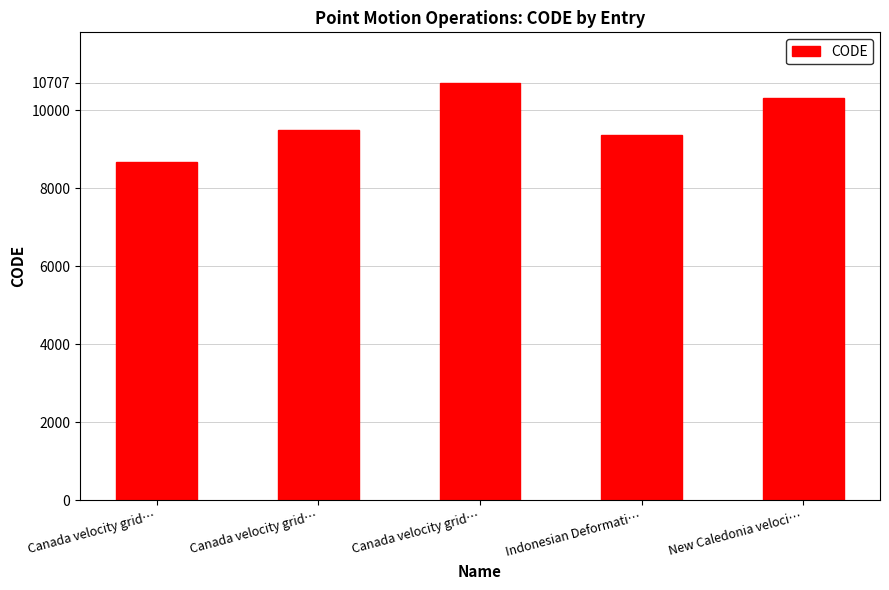

How many bars are there in total?

5